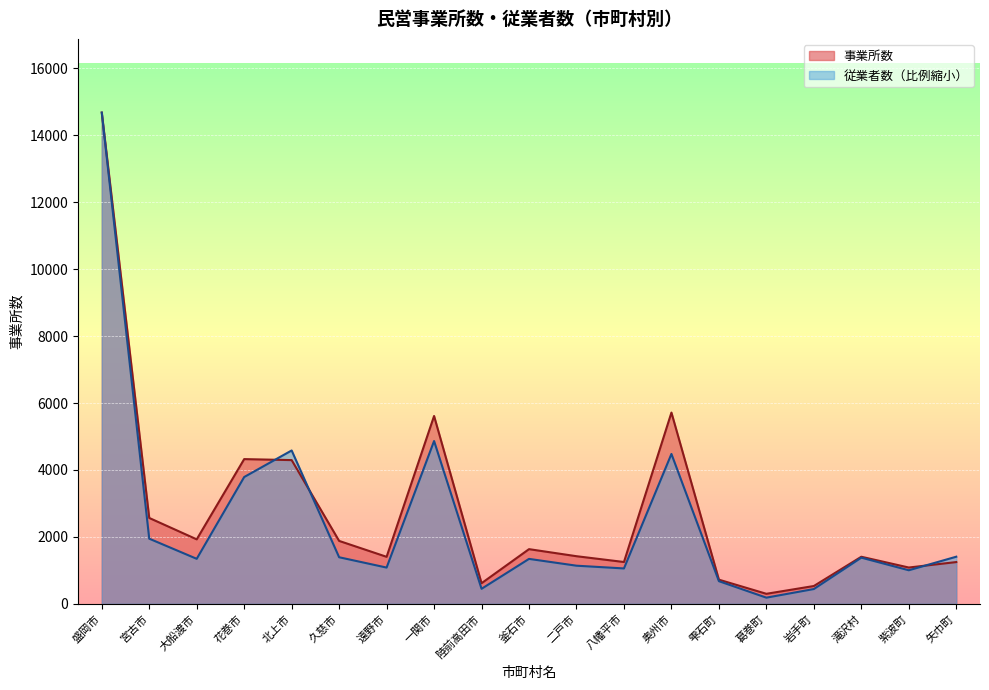

List the labels in order of 従業者数 value, largest first.

盛岡市, 一関市, 北上市, 奥州市, 花巻市, 宮古市, 矢巾町, 久慈市, 滝沢村, 大船渡市, 釜石市, 二戸市, 遠野市, 八幡平市, 紫波町, 雫石町, 陸前高田市, 岩手町, 葛巻町